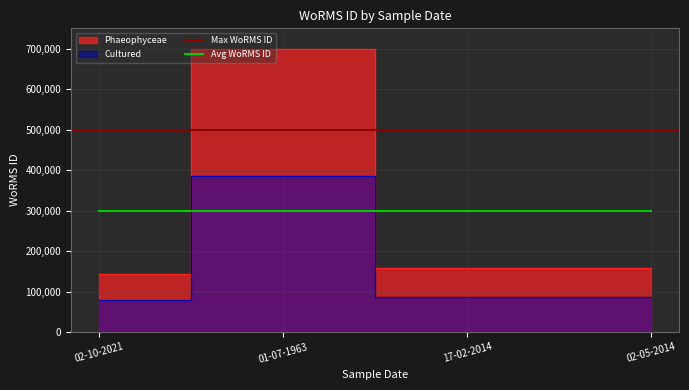

Is it true that Cultured equals 86453.4 at 17-02-2014?

True